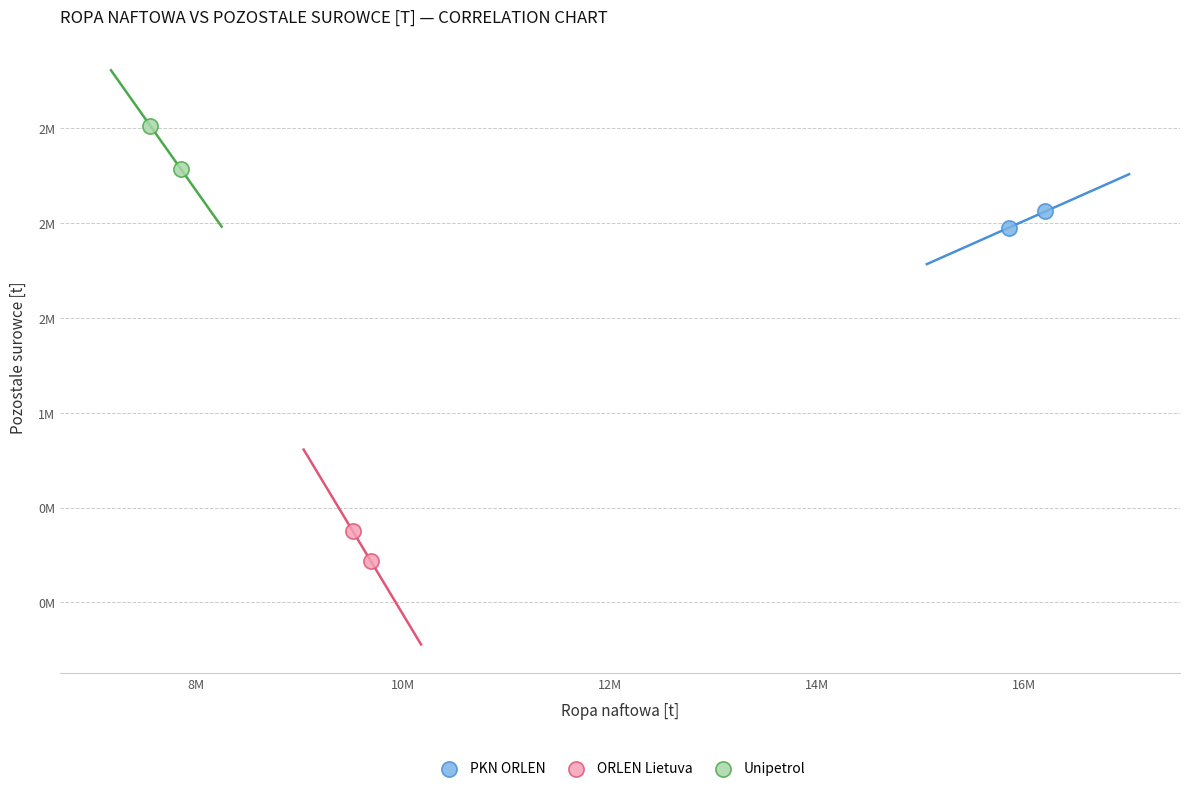

Which series reaches the minimum Y coordinate?

ORLEN Lietuva